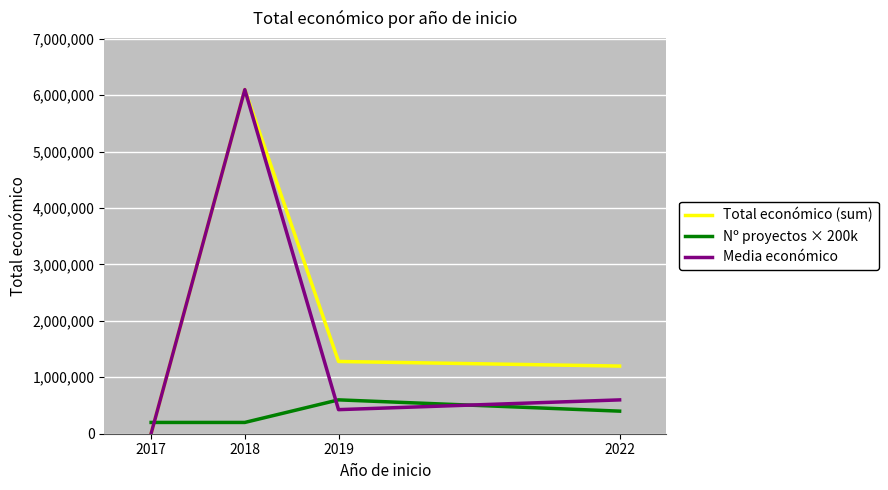

What is the difference between the maximum and minimum values in the Media económico series?

6093331